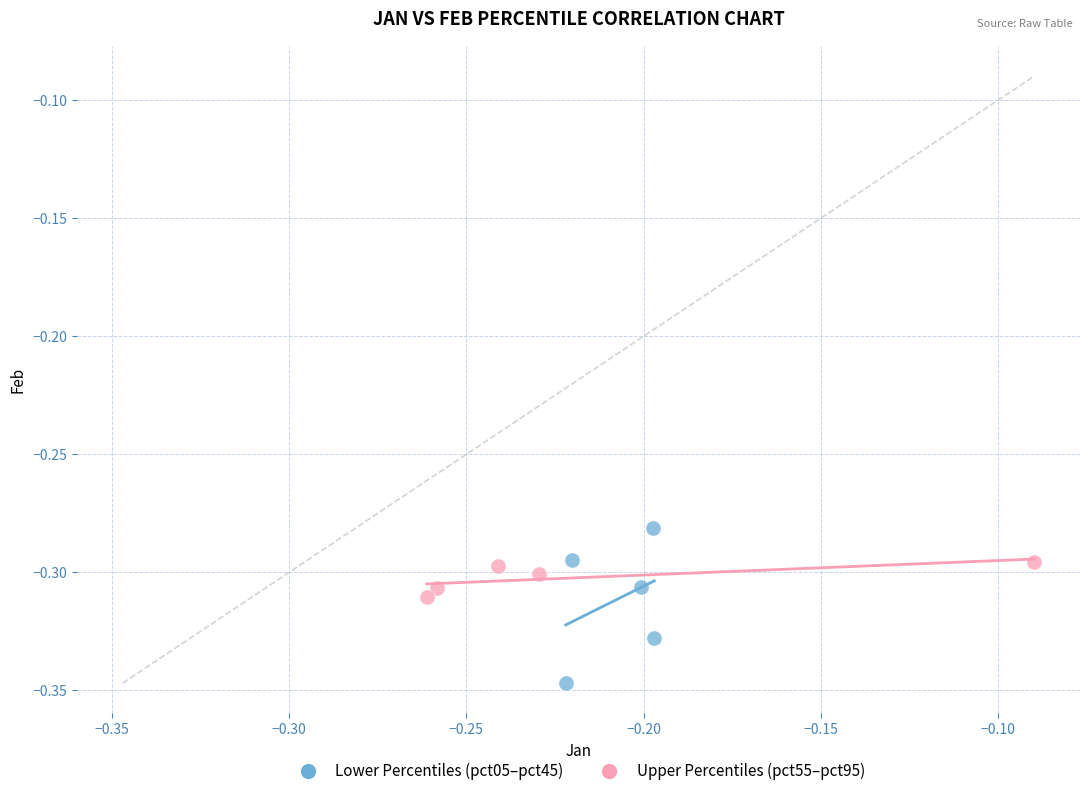

Which series contains the highest Y value?

Lower Percentiles (pct05–pct45)